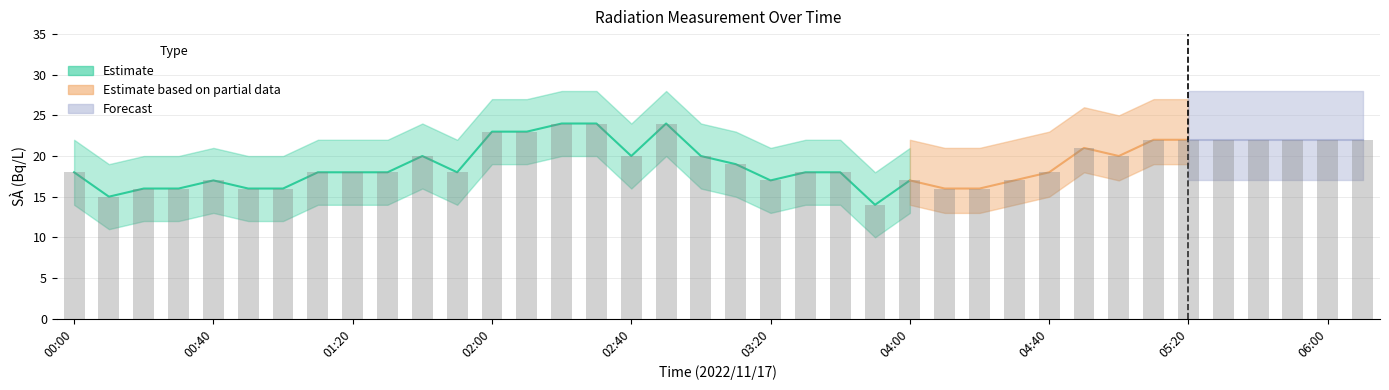

How many values are between 17 and 22?

25